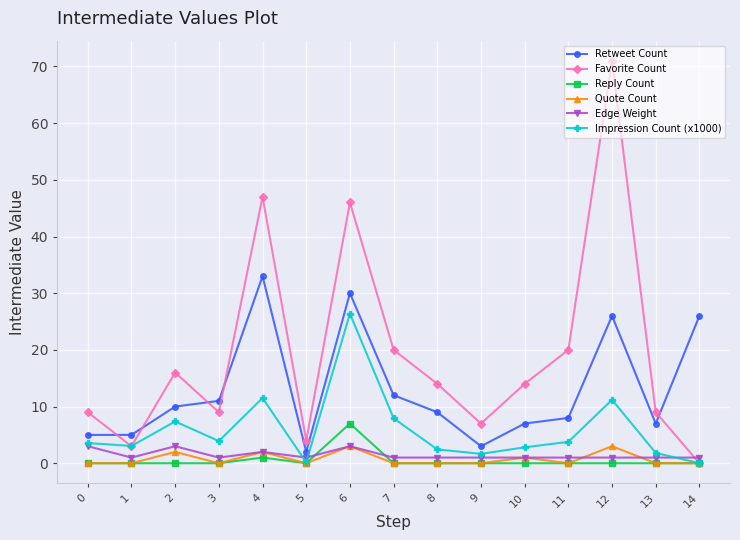

At which category does Quote Count reach its first local peak?

2